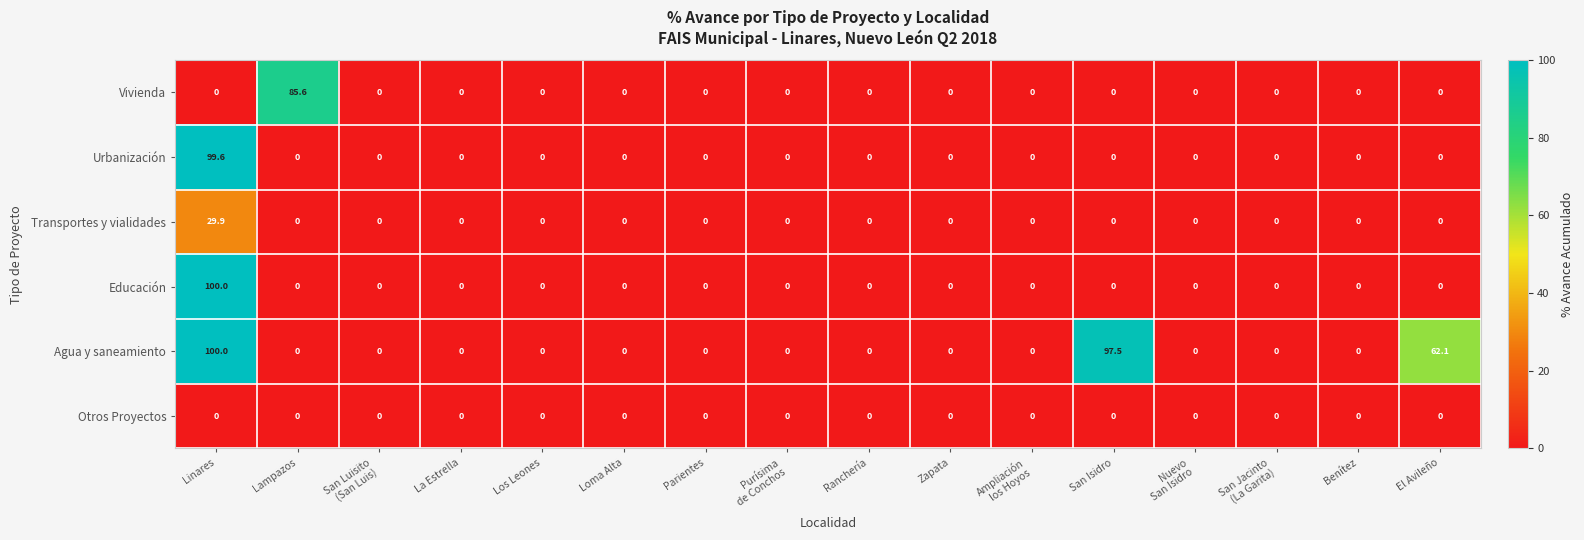

Which series has the largest total across all categories?

Agua y saneamiento